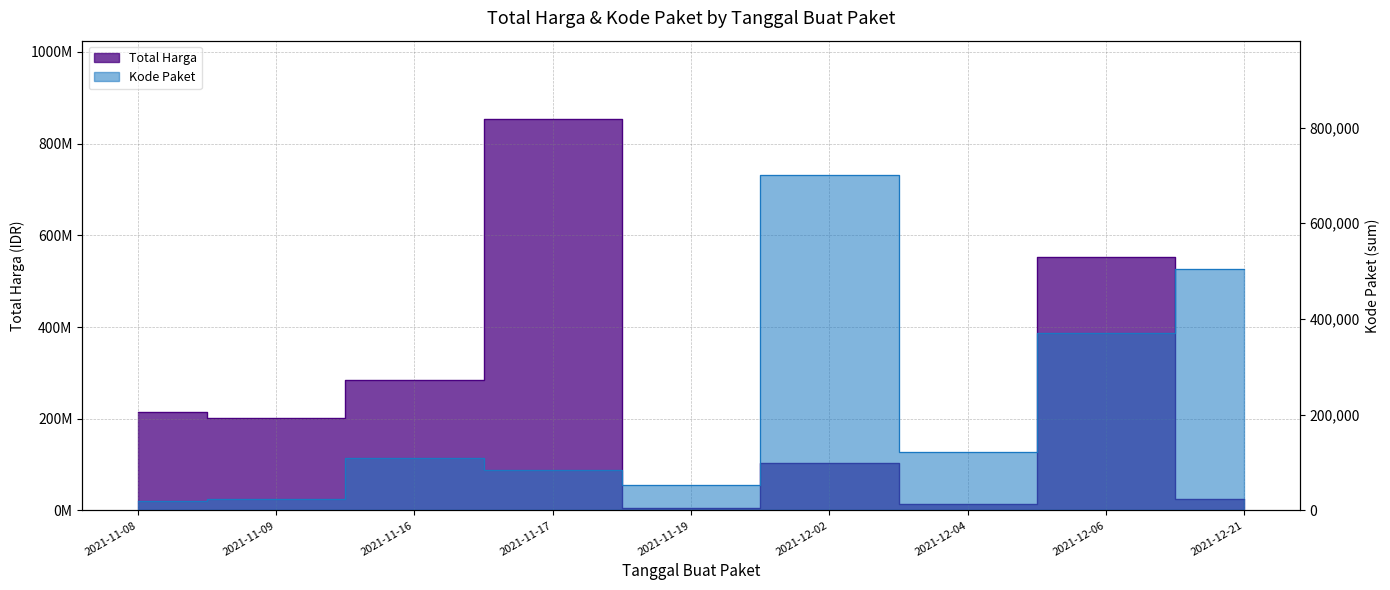

What is the difference between the maximum and second lowest values in the Kode Paket series?

677994